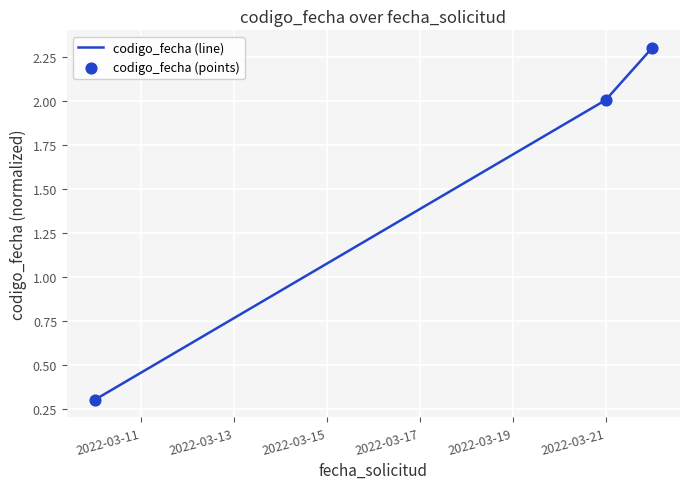

What is the sum of all values?

4.6